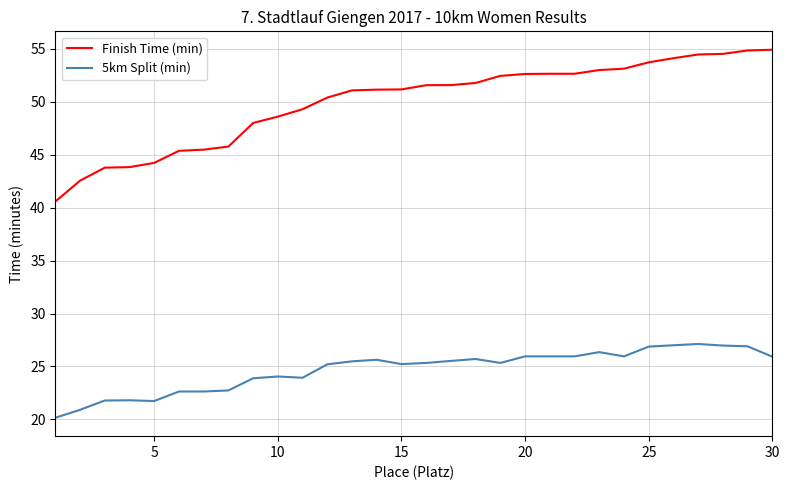

Rank the series by their maximum value, from highest to lowest.

Finish Time (min), 5km Split (min)